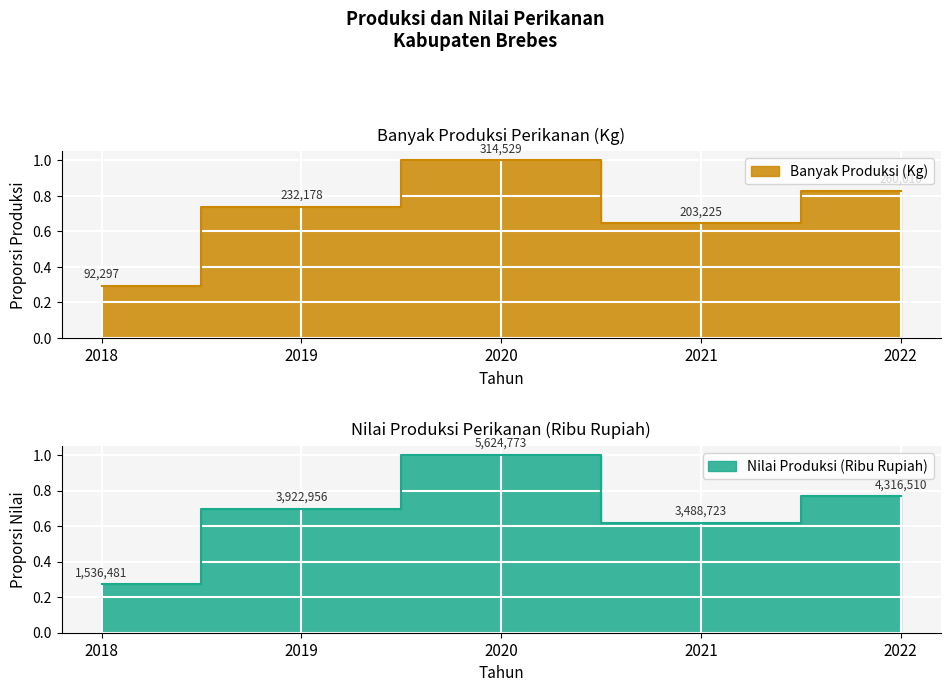

Read the Nilai Produksi (Ribu Rupiah) value at 2019.

0.7